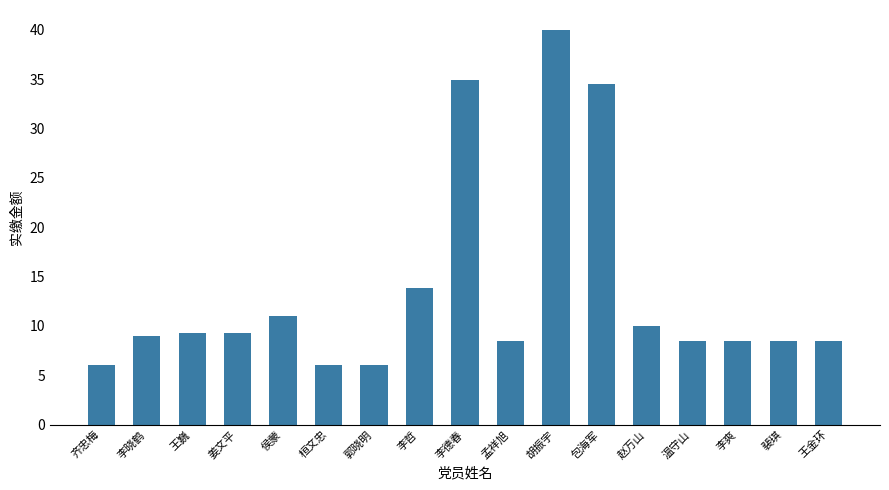

Reading left to right, extract all data points from this chart.

齐忠梅=6.0	李晓鹤=9.0	王巍=9.3	姜文平=9.3	侯蒙=11.0	桓文忠=6.0	郭晓明=6.0	李哲=13.8	李德春=34.9	孟祥旭=8.5	胡振宇=40.0	包海军=34.5	赵万山=10.0	温守山=8.5	李爽=8.5	裴琪=8.5	王金环=8.5